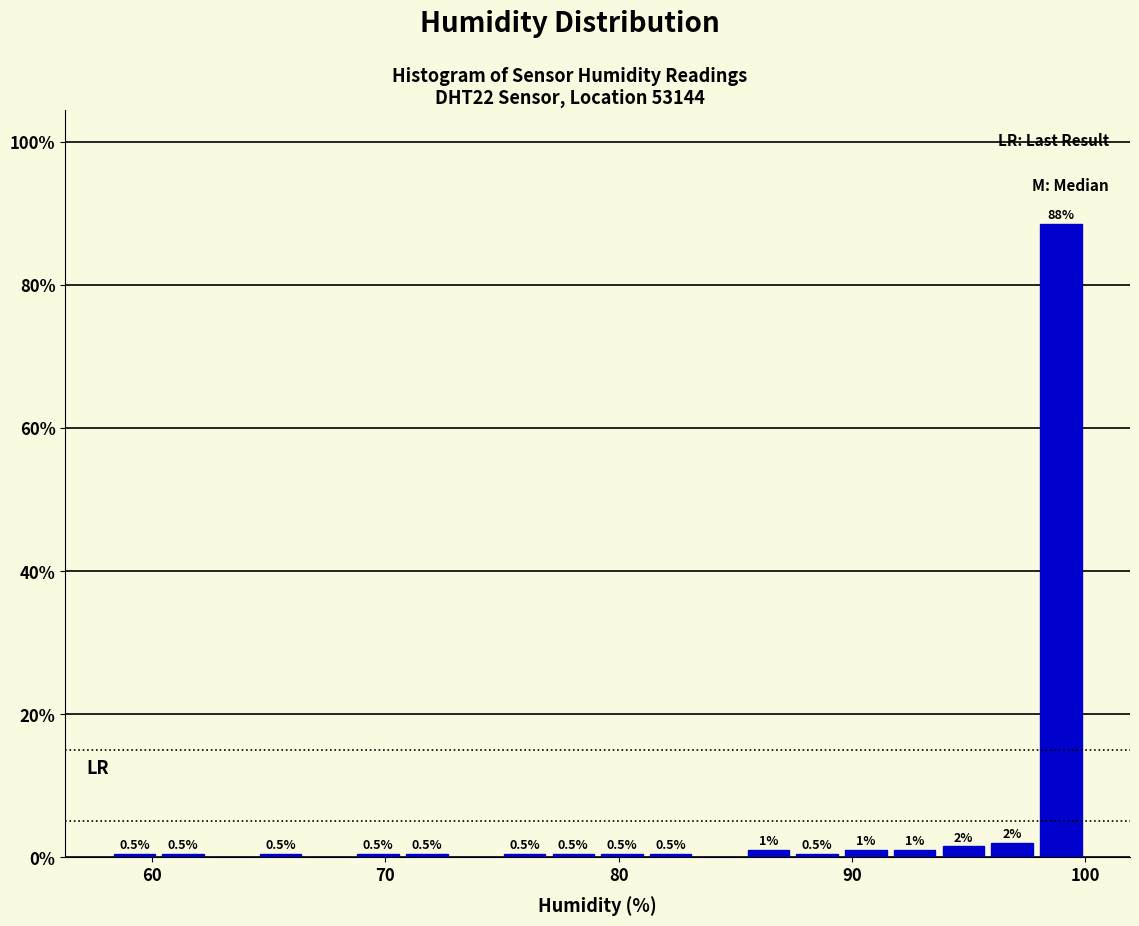

Around what value on the x-axis is the tallest bar? Give the approximate position of its centre, as read against the axis.

99